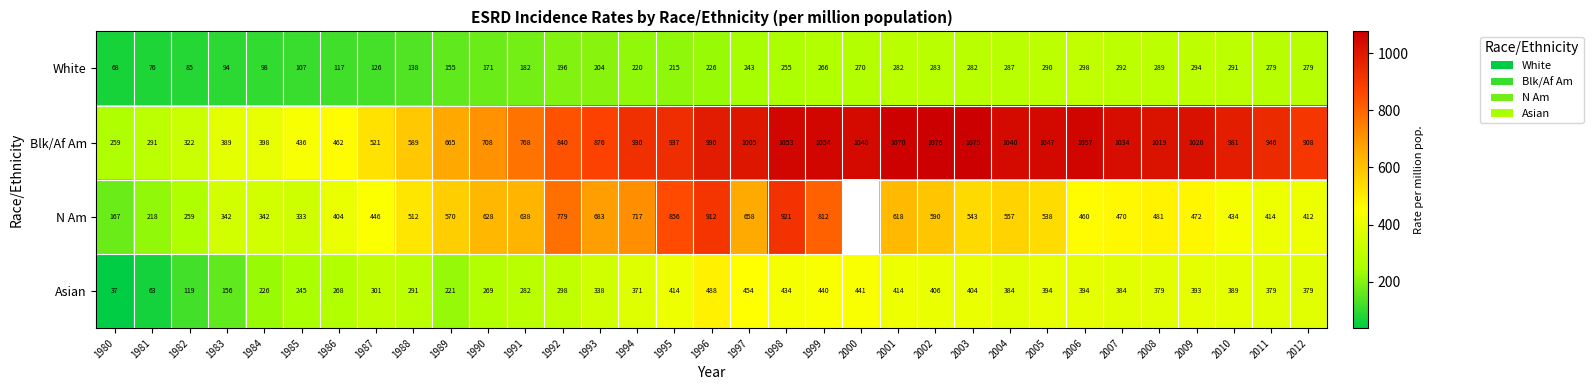

True or false: Asian has a value of 645.1 at 2001.

False